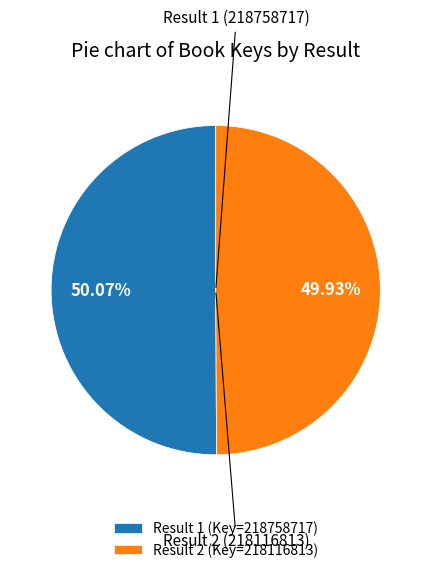

Is there a majority slice in this chart?

Yes